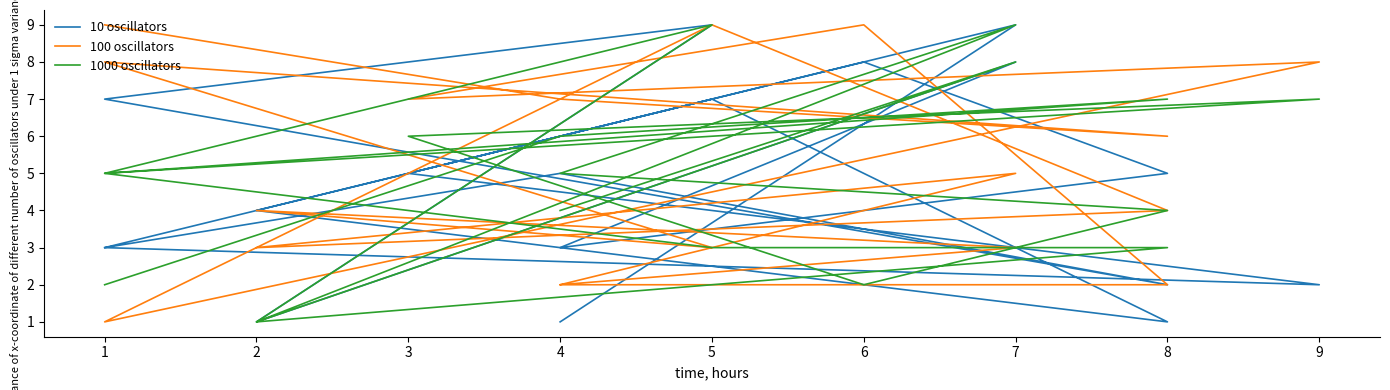

How many data points in 1000 oscillators are less than 5?

8